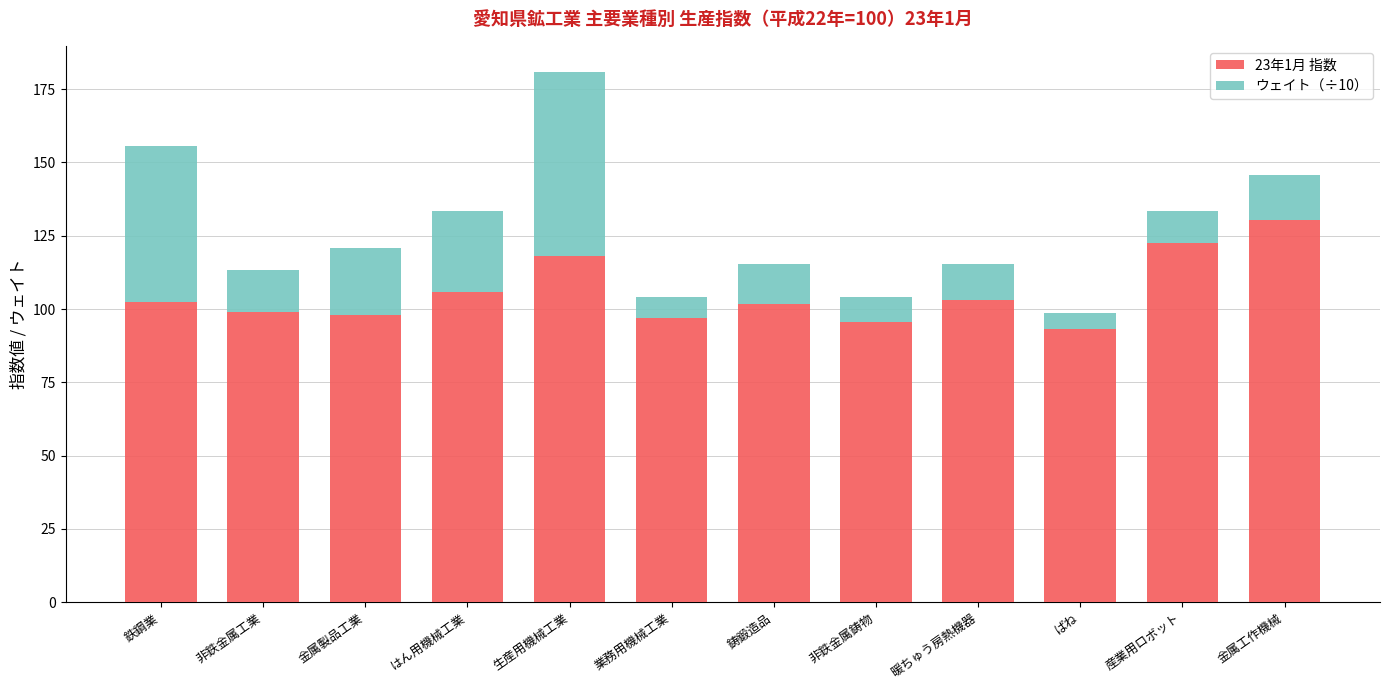

Does the chart contain any negative values?

No